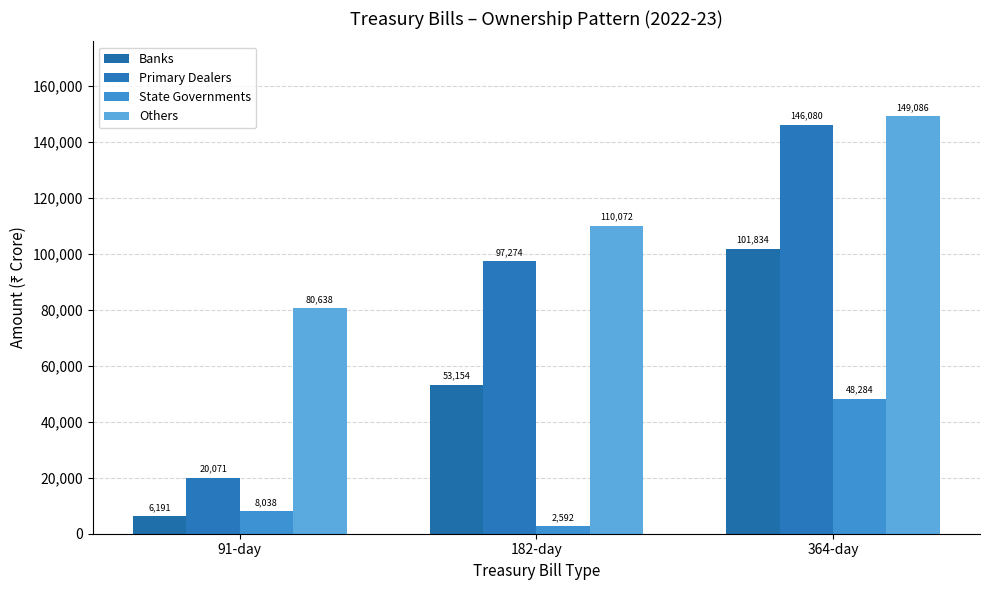

What is the maximum value for Others?

149086